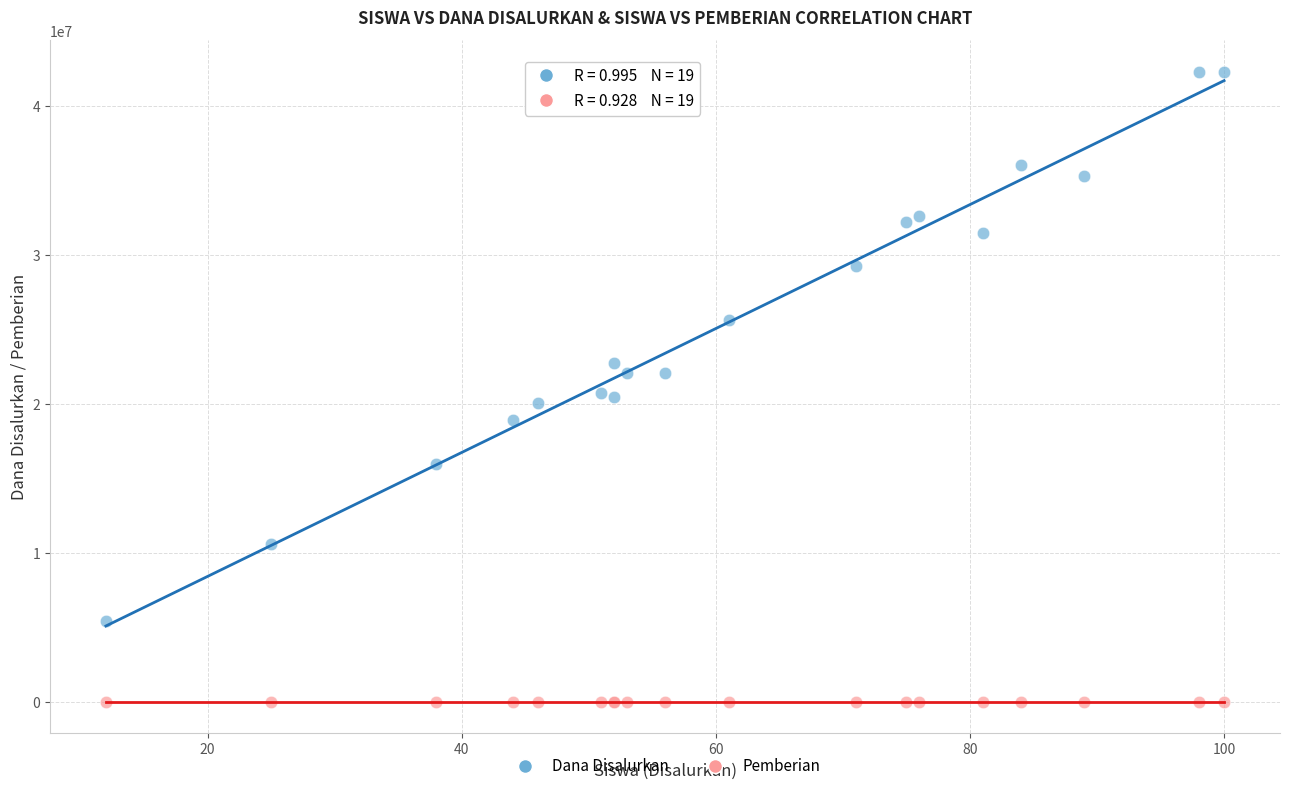

Which series reaches the maximum Y coordinate?

Dana Disalurkan